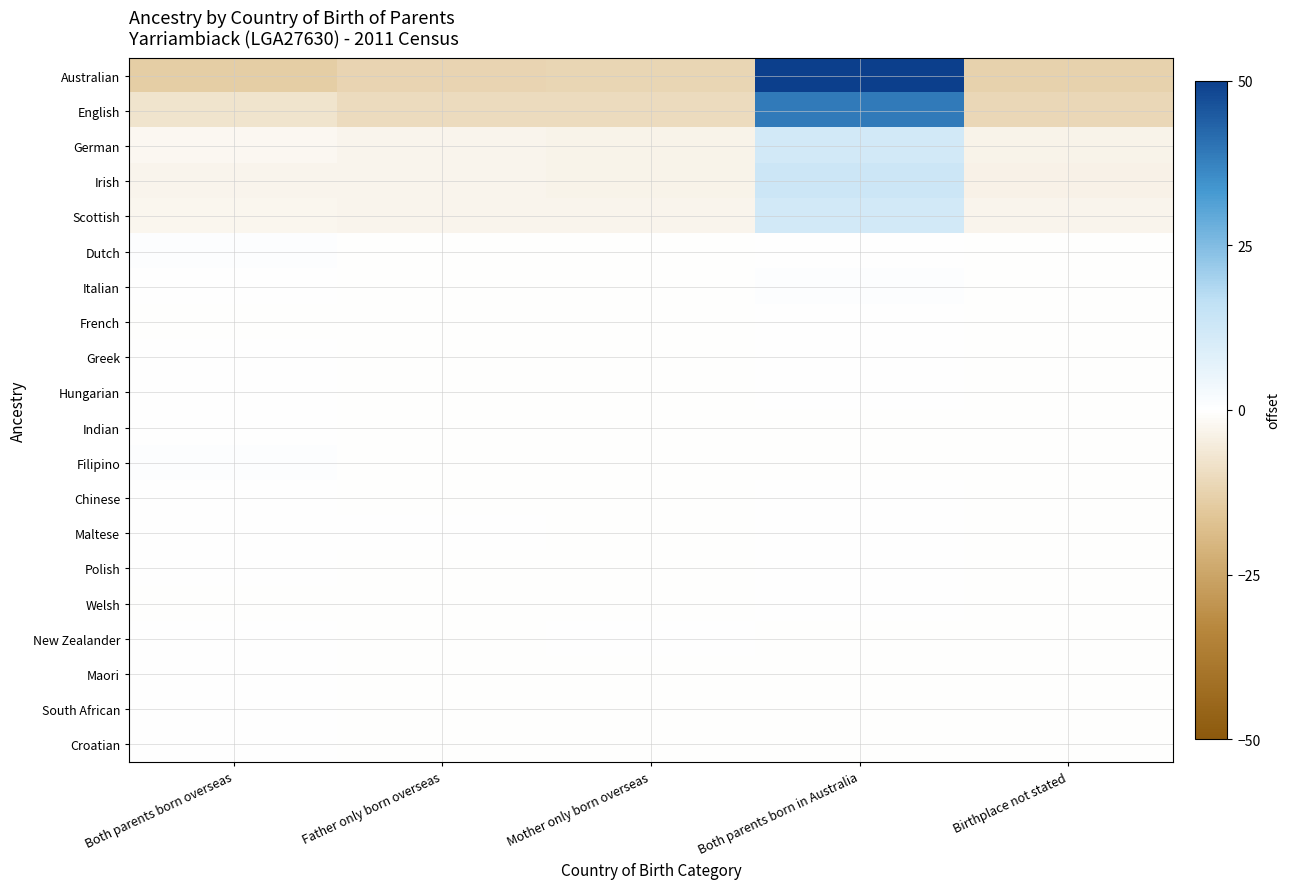

What is the spread (max minus min) of values at Mother only born overseas?

11.6